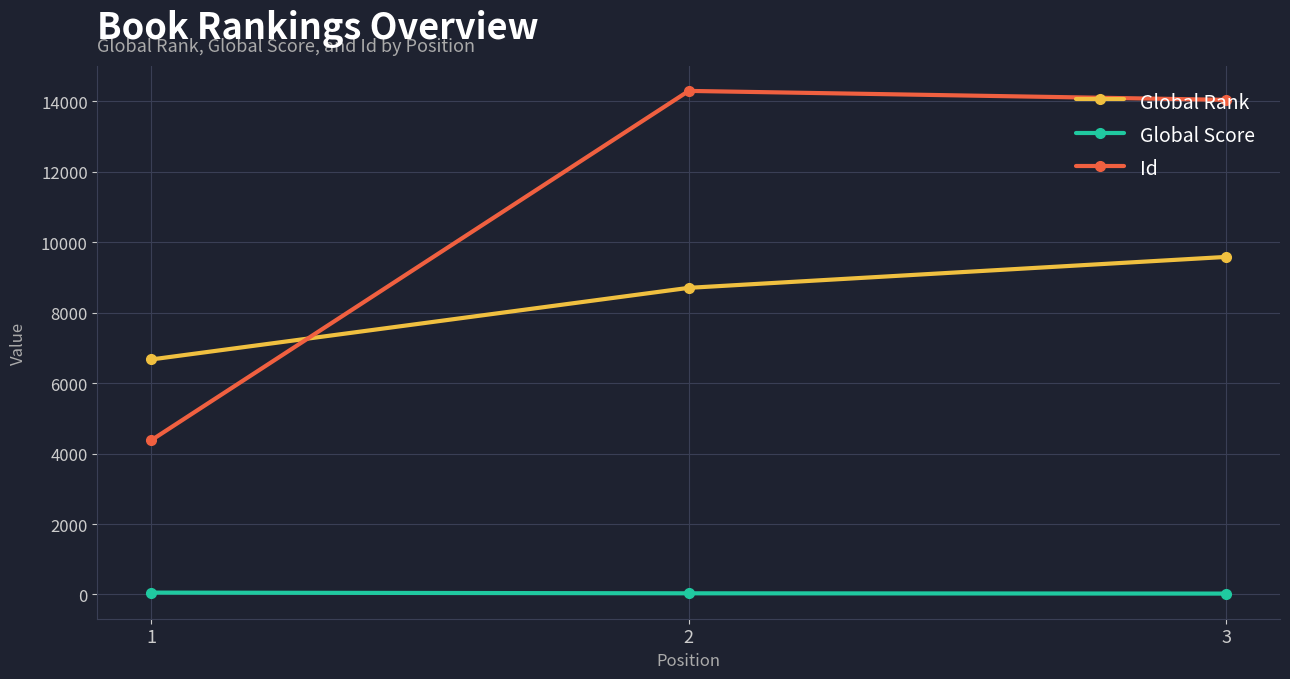

What is the sum of all Global Score values?

111